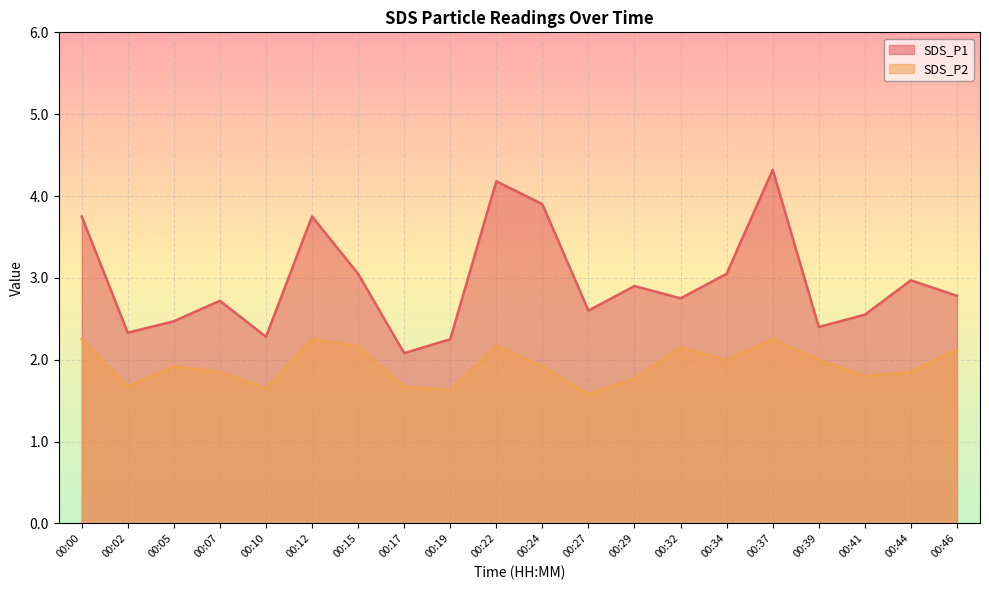

True or false: SDS_P2 and SDS_P1 intersect in this chart.

False